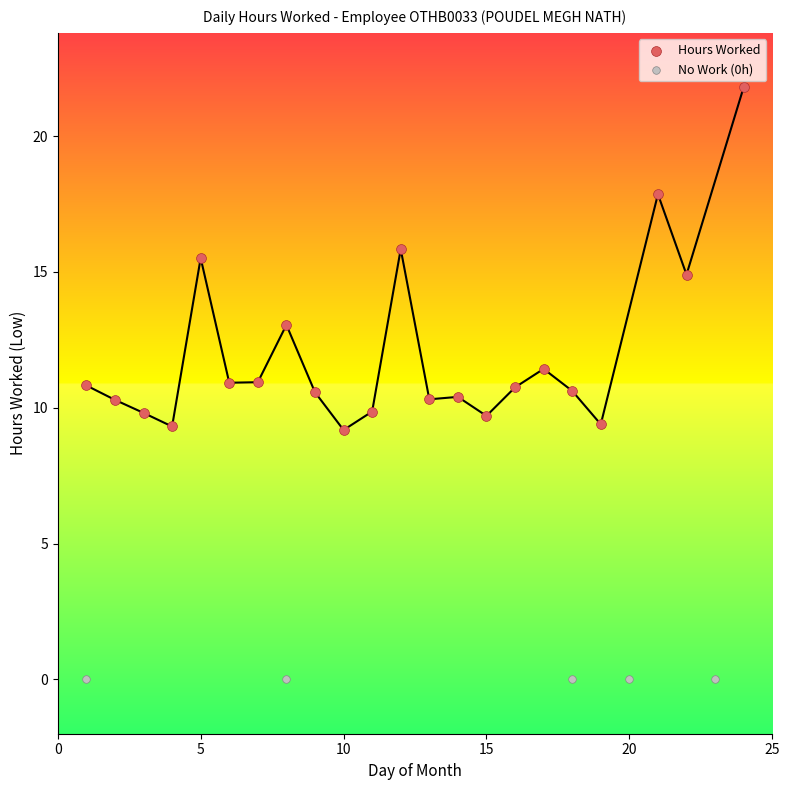

Which series reaches the minimum Y coordinate?

No Work (0h)